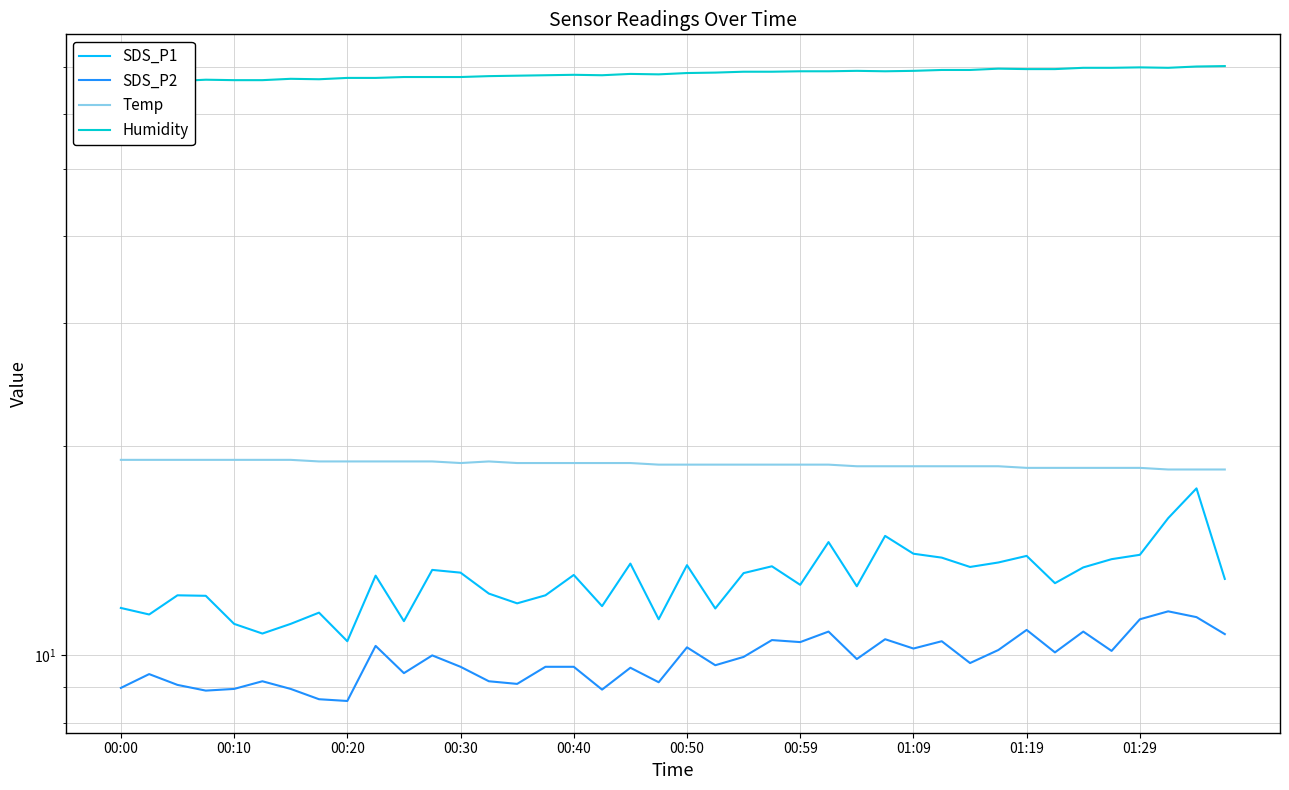

How many interior local peaks does the SDS_P2 series have?

13